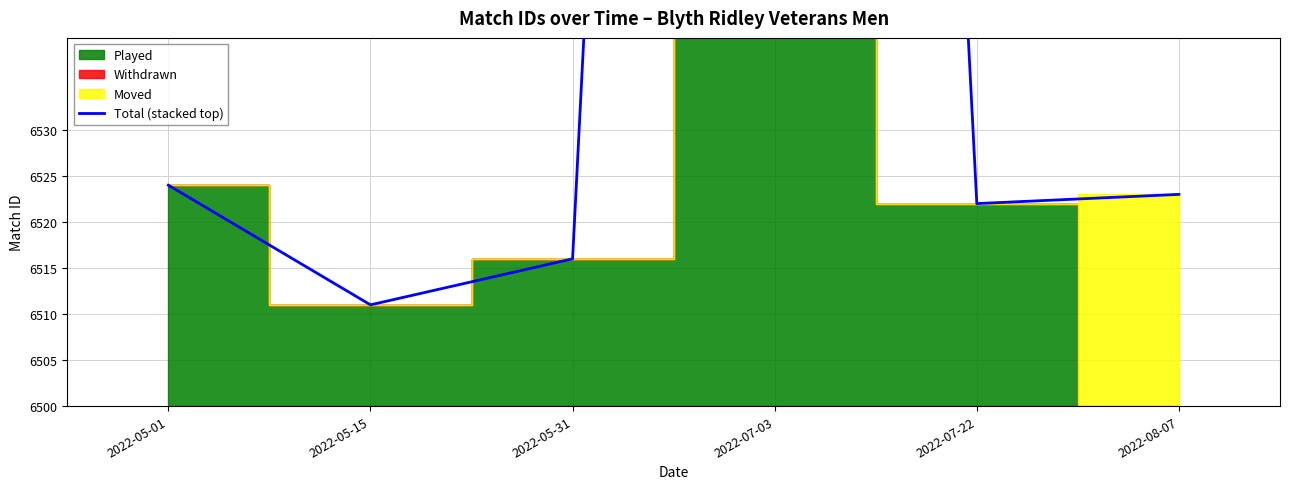

Reading right to left, list all the values displayed in this chart.

2022-08-07=23	2022-07-22=22	2022-07-03=448	2022-05-31=16	2022-05-15=11	2022-05-01=24